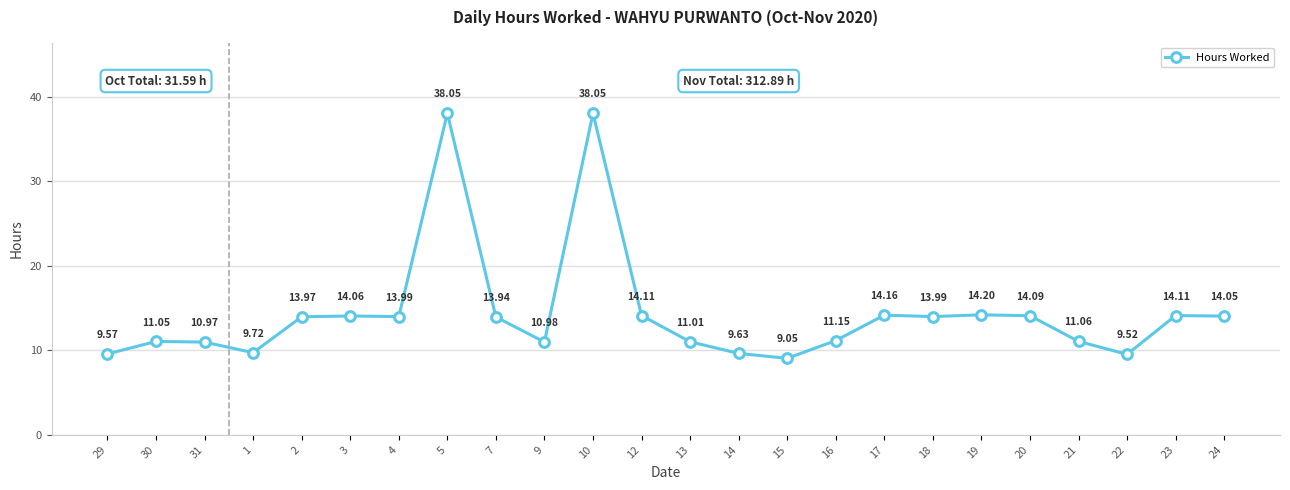

At which category does the data reach its first local peak?

30